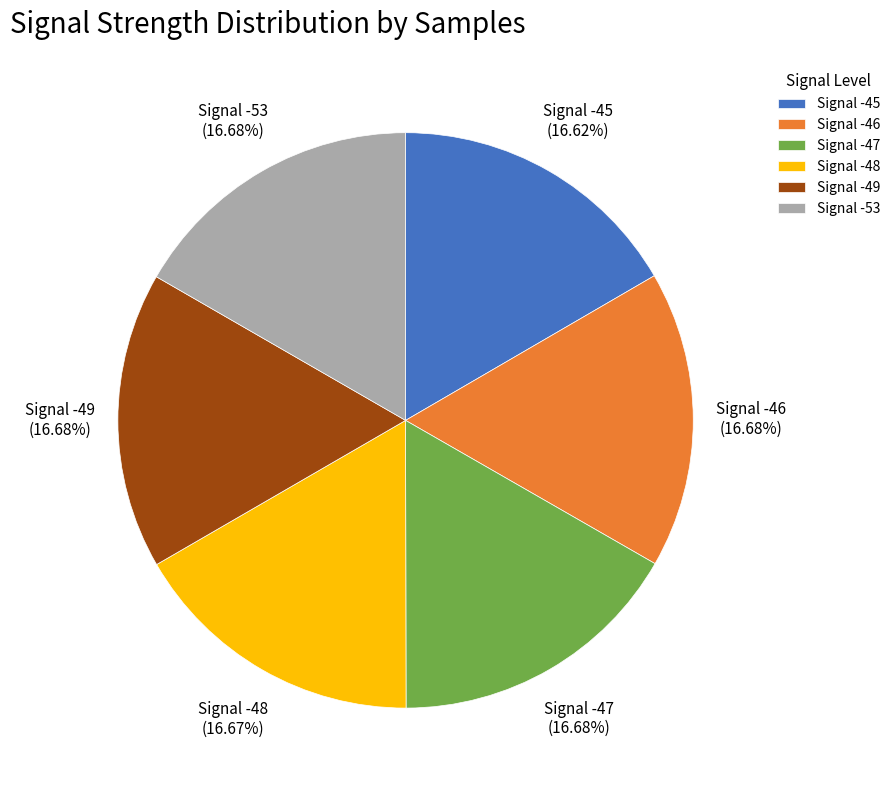

To the nearest percent, what portion does Signal -47 represent?

17%